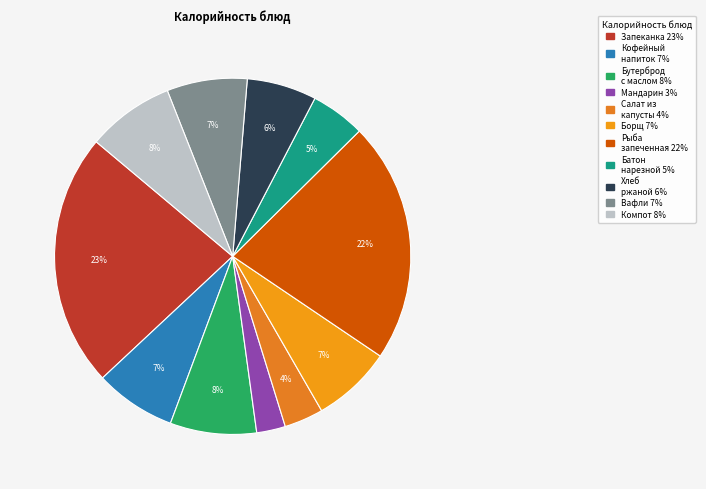

Is there any slice that represents more than half of the pie?

No